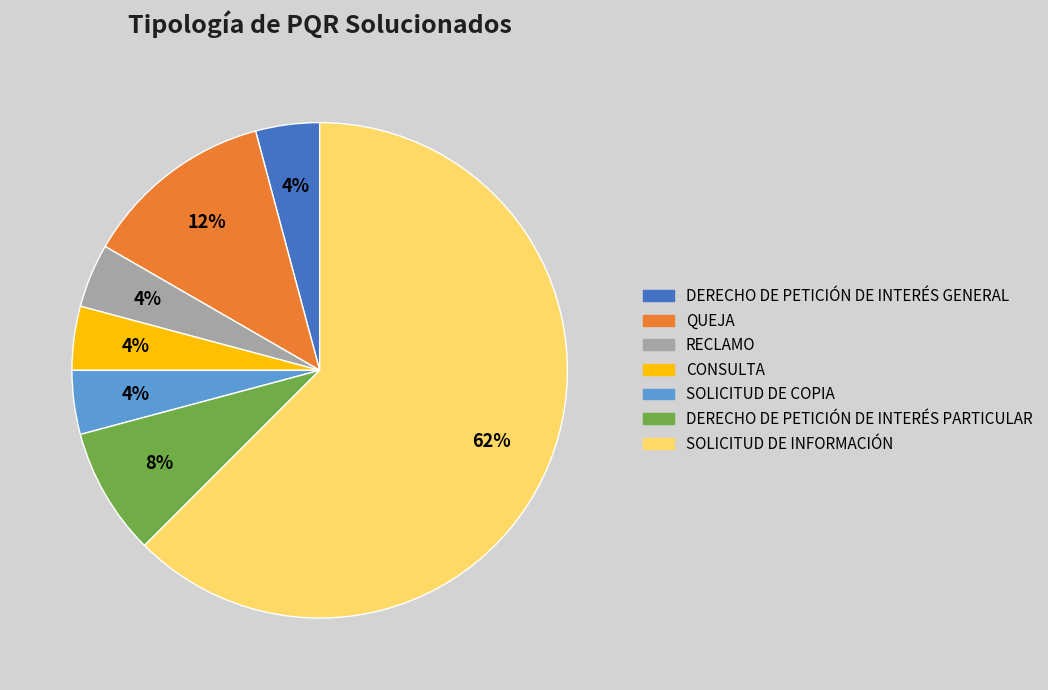

Combined, do DERECHO DE PETICIÓN DE INTERÉS GENERAL and QUEJA account for over 50%?

No